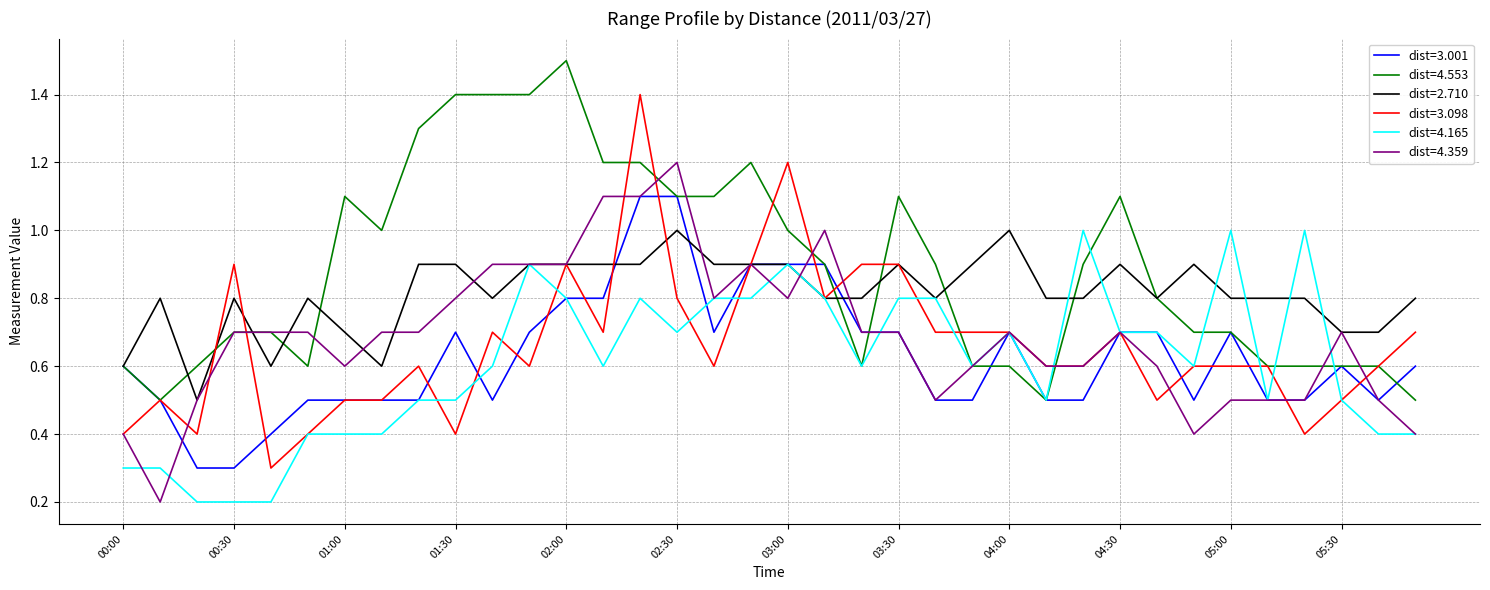

What is the greatest value displayed?

1.5